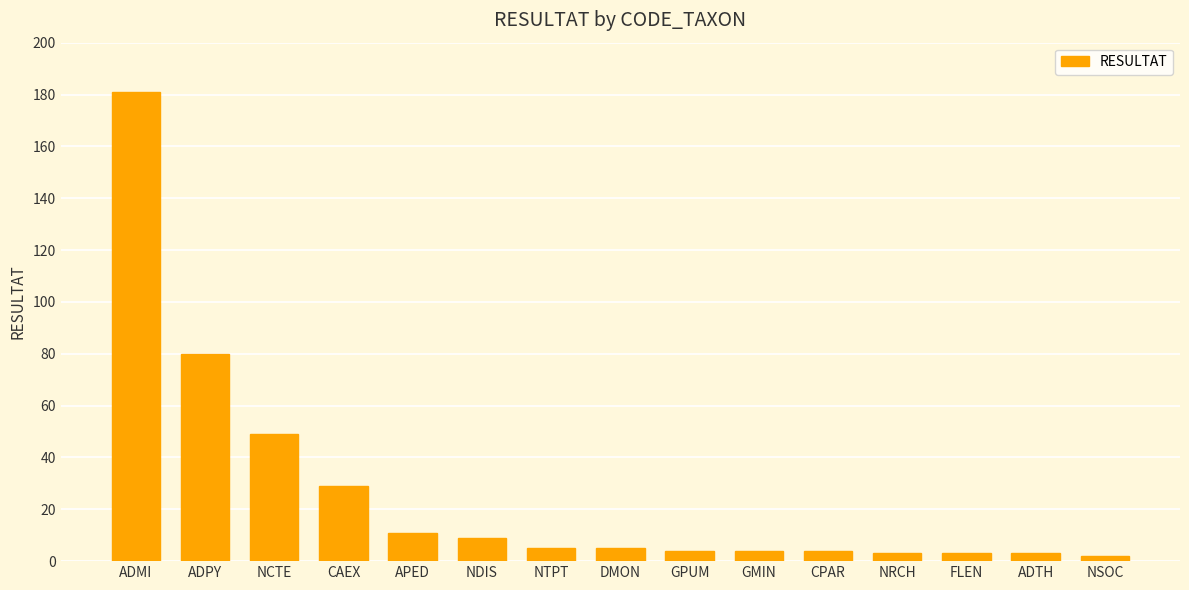

Approximately how many times larger is the value at GMIN compared to DMON?

0.8